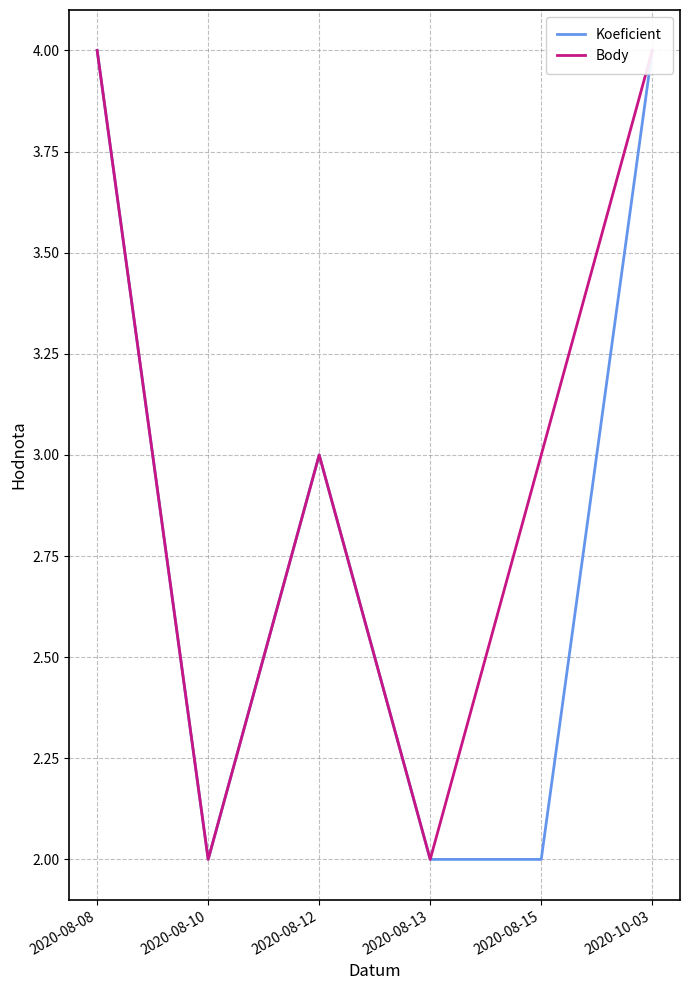

How many interior local valleys does the Koeficient series have?

1